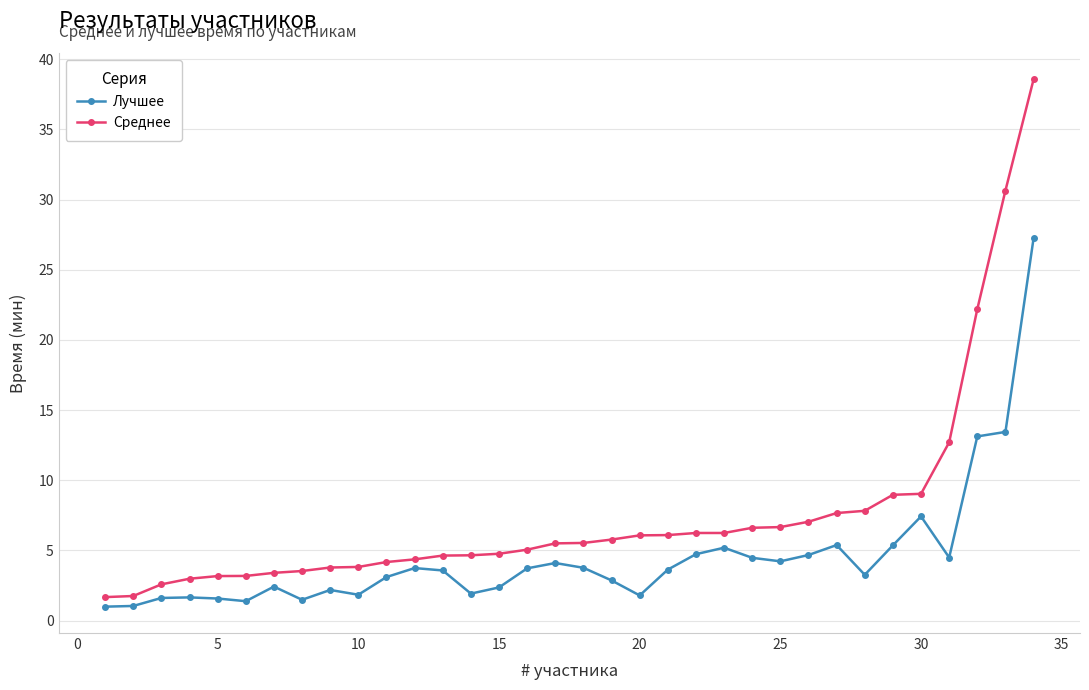

What is the sum of all Лучшее values?

153.7